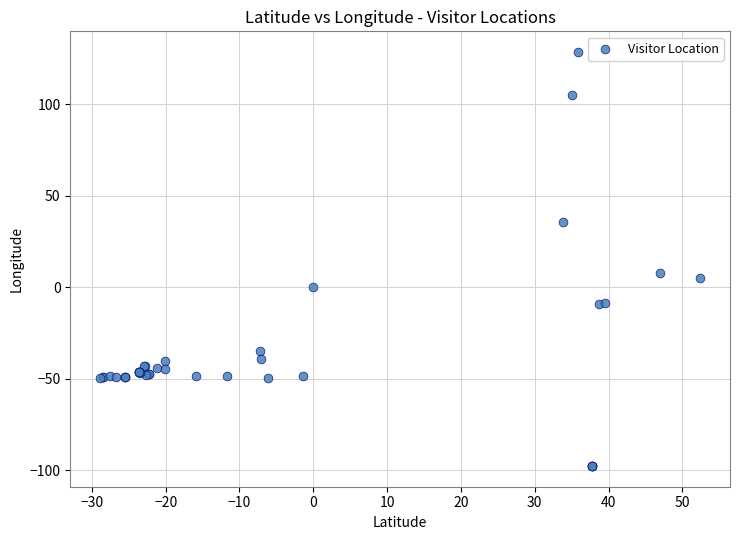

What Y value in the scatter plot is closest to 15?

8.0